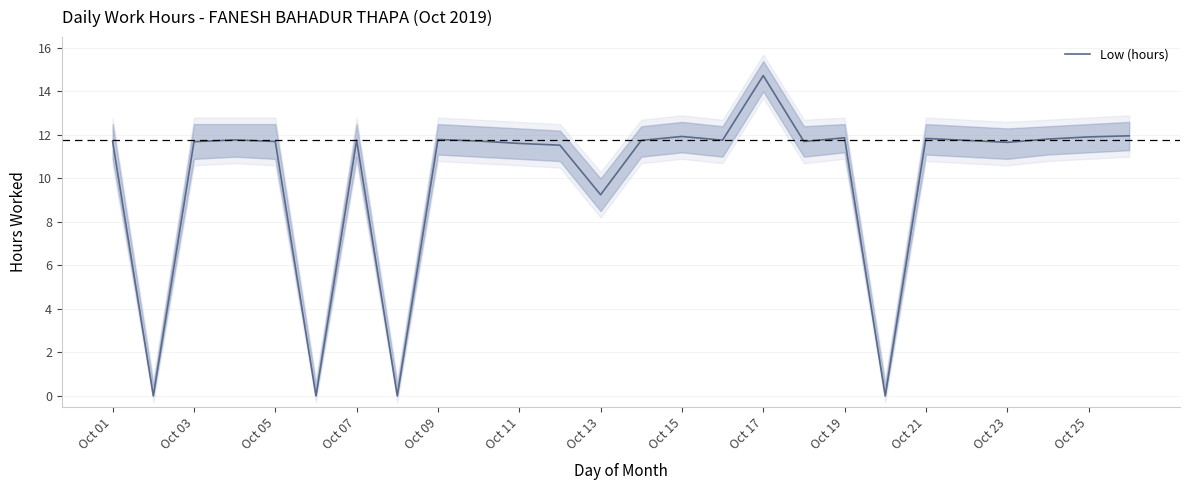

How many data points are less than 11?

5